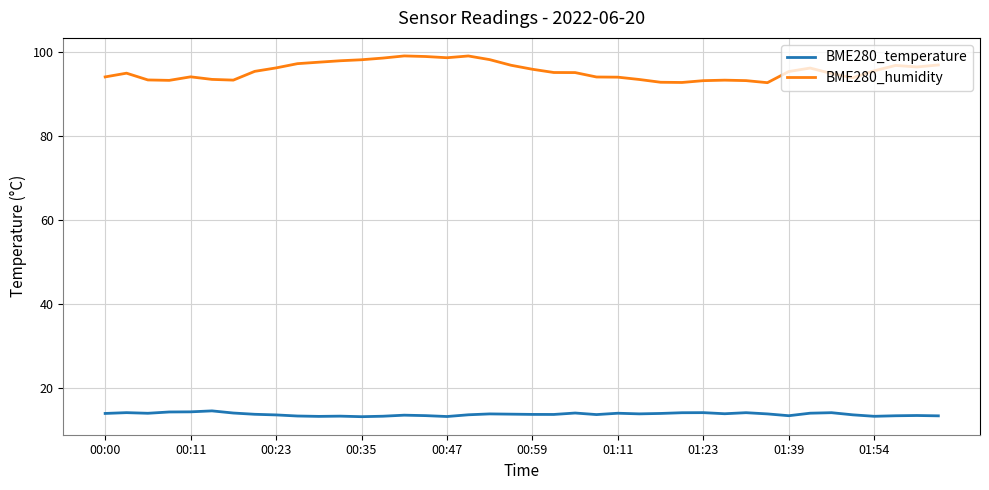

What is the average value of the BME280_temperature series?

13.9